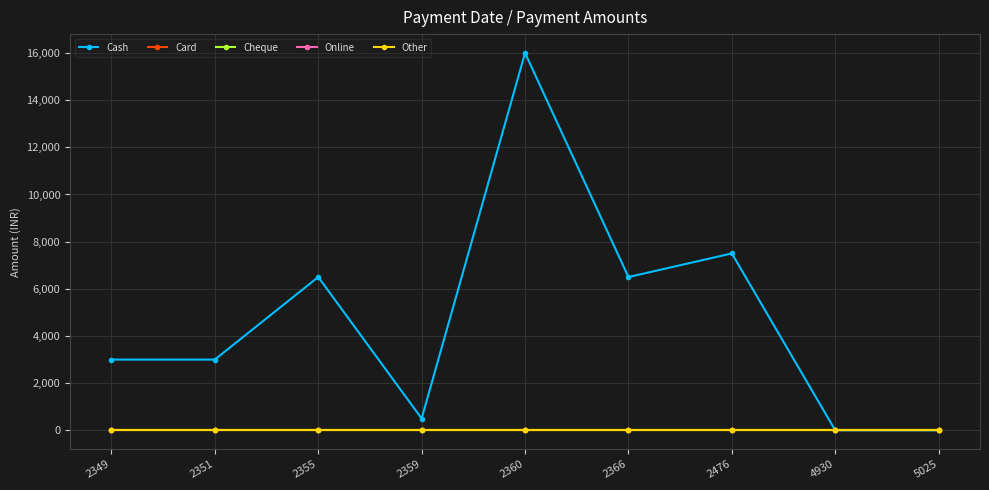

True or false: Other and Online cross at least once.

False